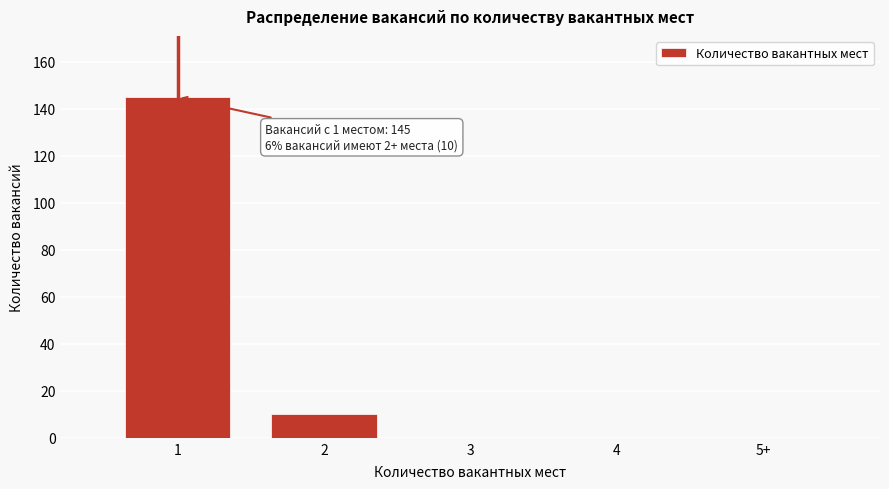

Reading left to right, what are all the values shown in this chart?

1=145	2=10	3=0	4=0	5+=0